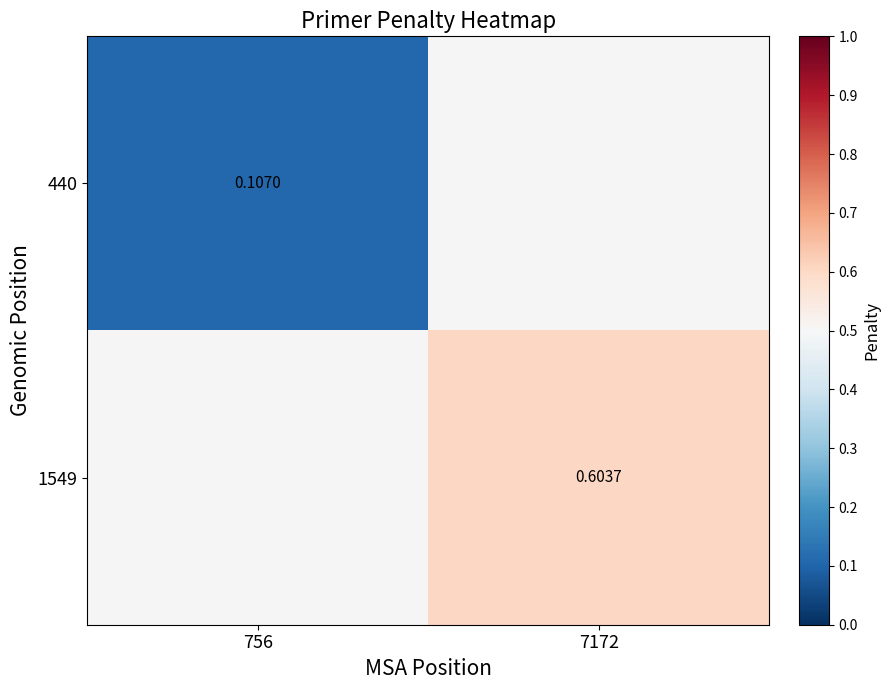

The value of 1549 at 7172 is 0.6. True or false?

True